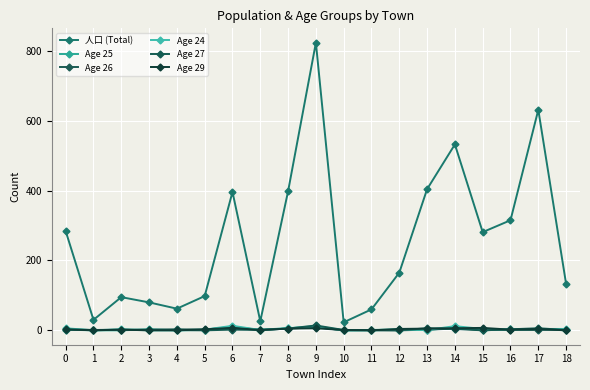

At how many categories does at least one series exceed 612?

2